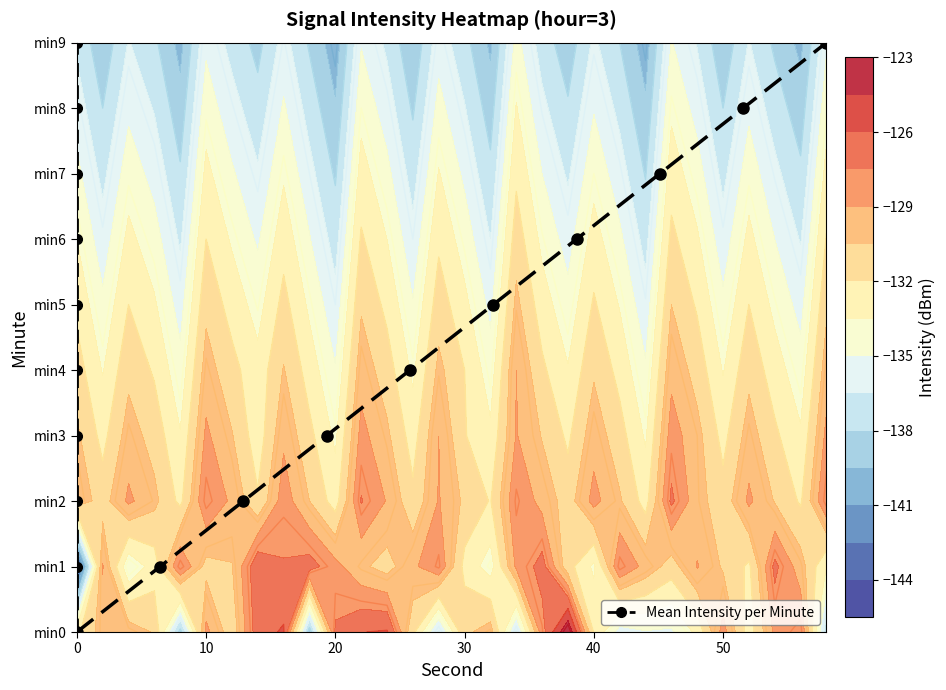

Read the value at 6.

6